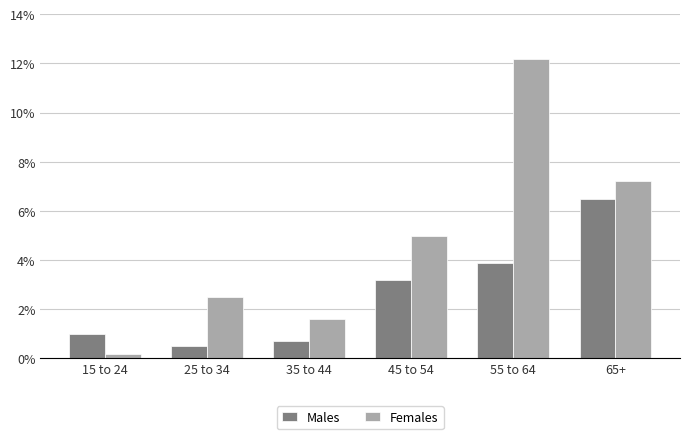

What is the value of the Females bar at the 2nd from the left?

2.5